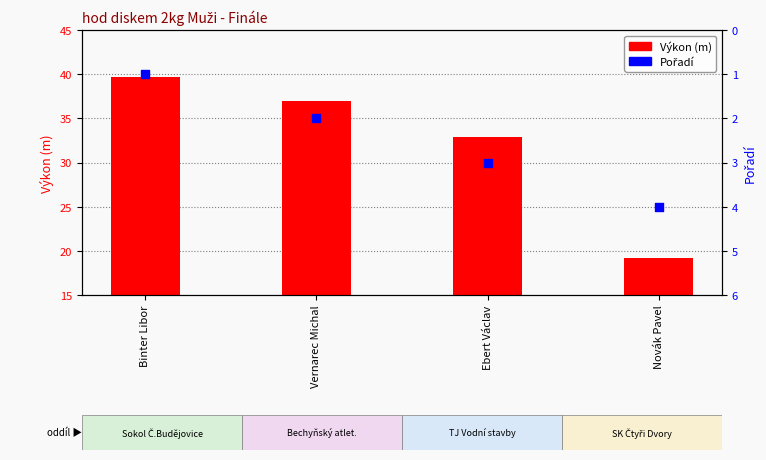

Is the value of Pořadí at Binter Libor greater than the value of Výkon at Novák Pavel?

No